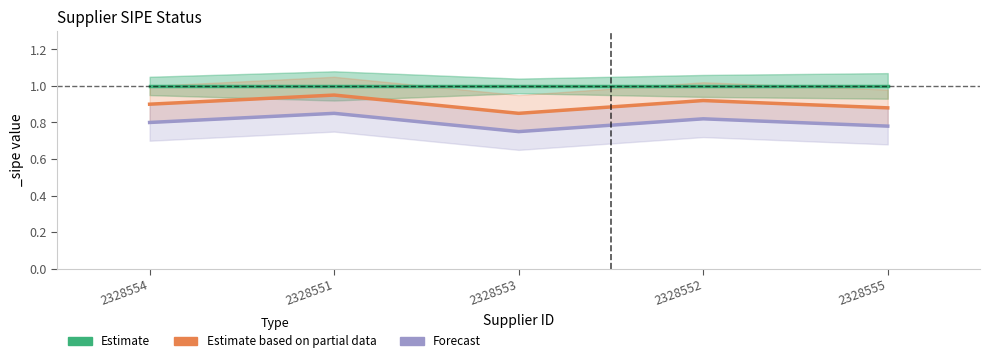

What is the difference between the maximum and second lowest values in the Estimate based on partial data series?

0.1